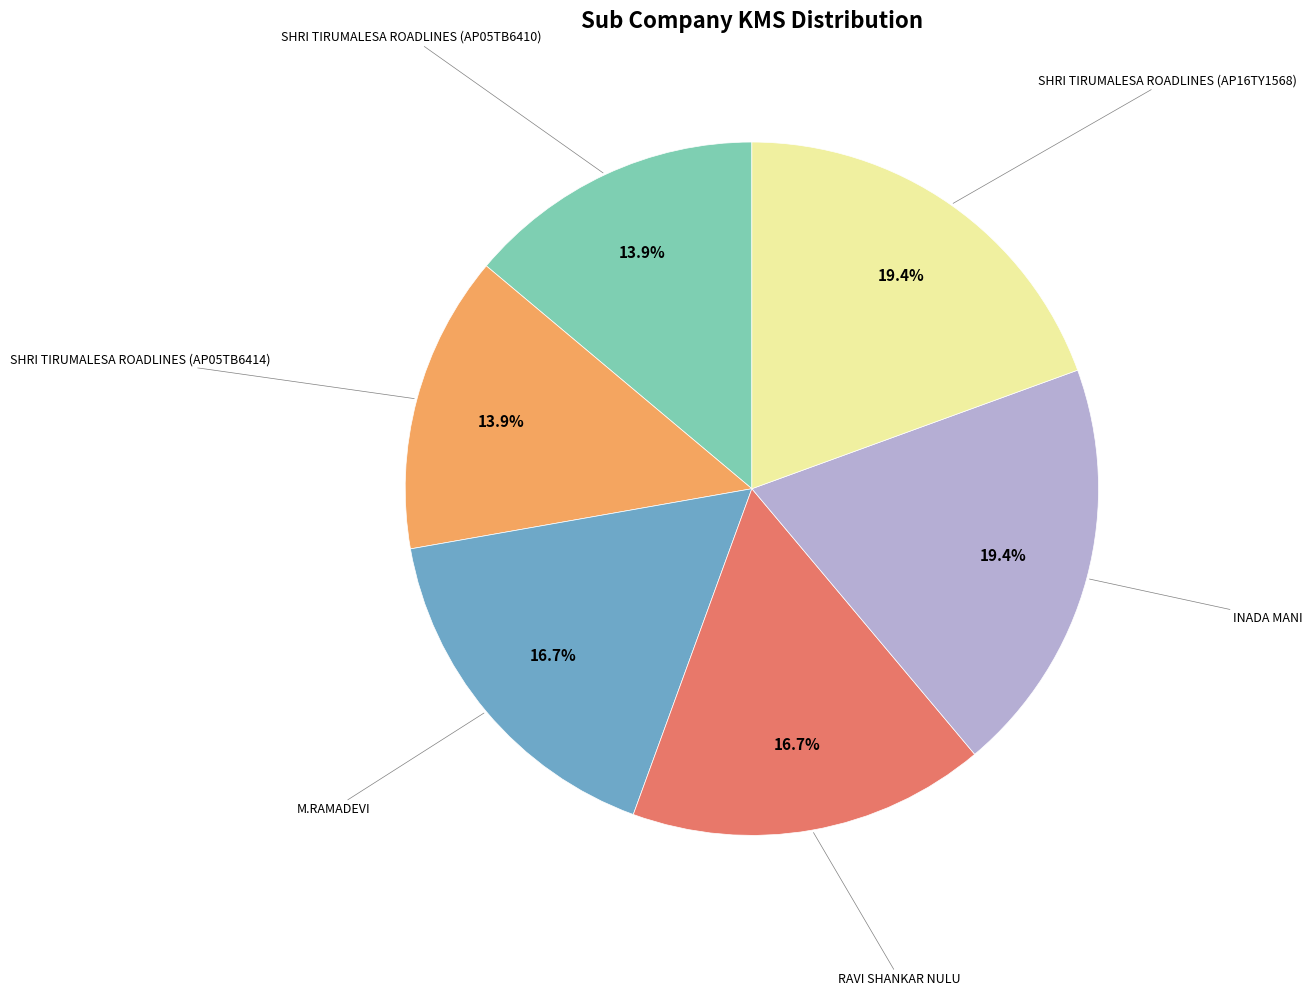

Count the number of slices in the pie.

6